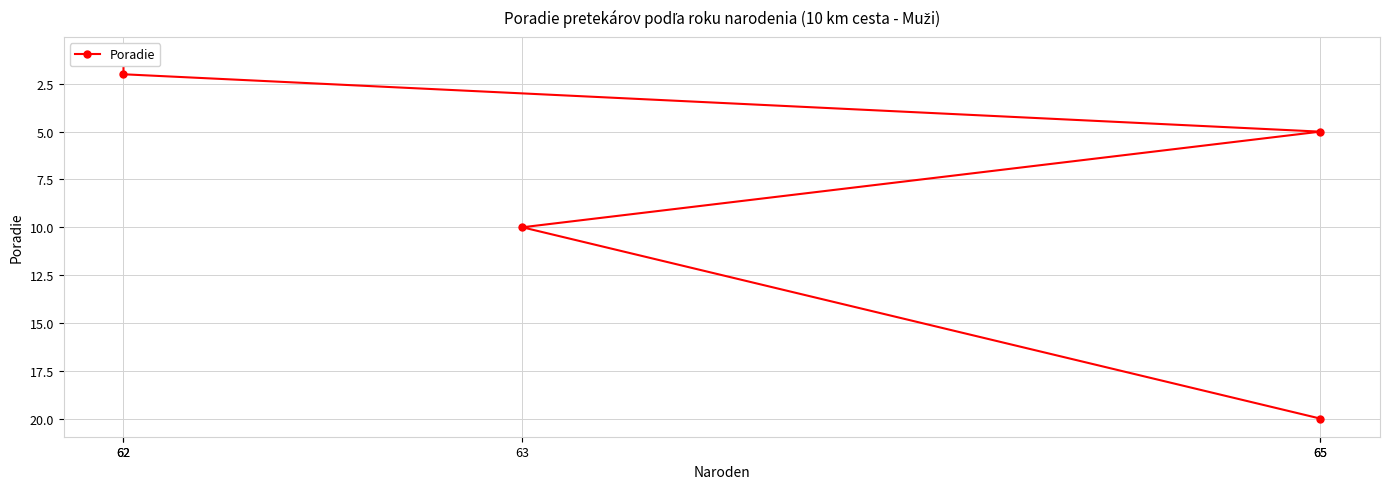

List the labels in order of value, largest first.

65, 63, 65, 62, 62